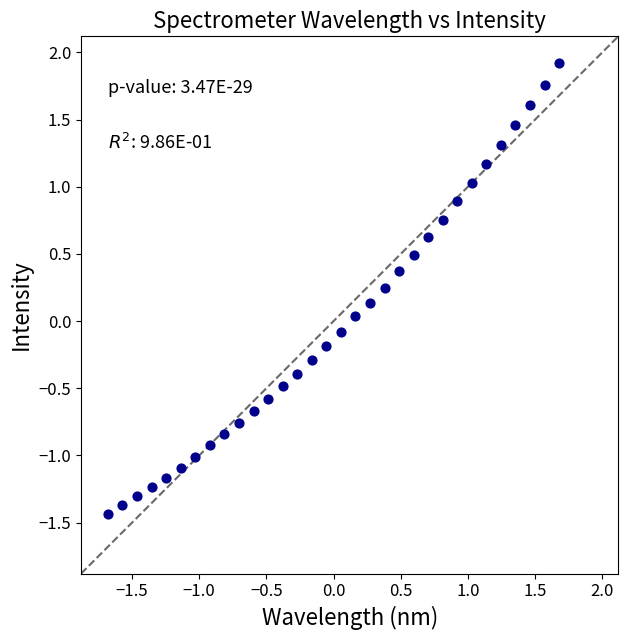

What is the range of X values (max minus min)?

3.4